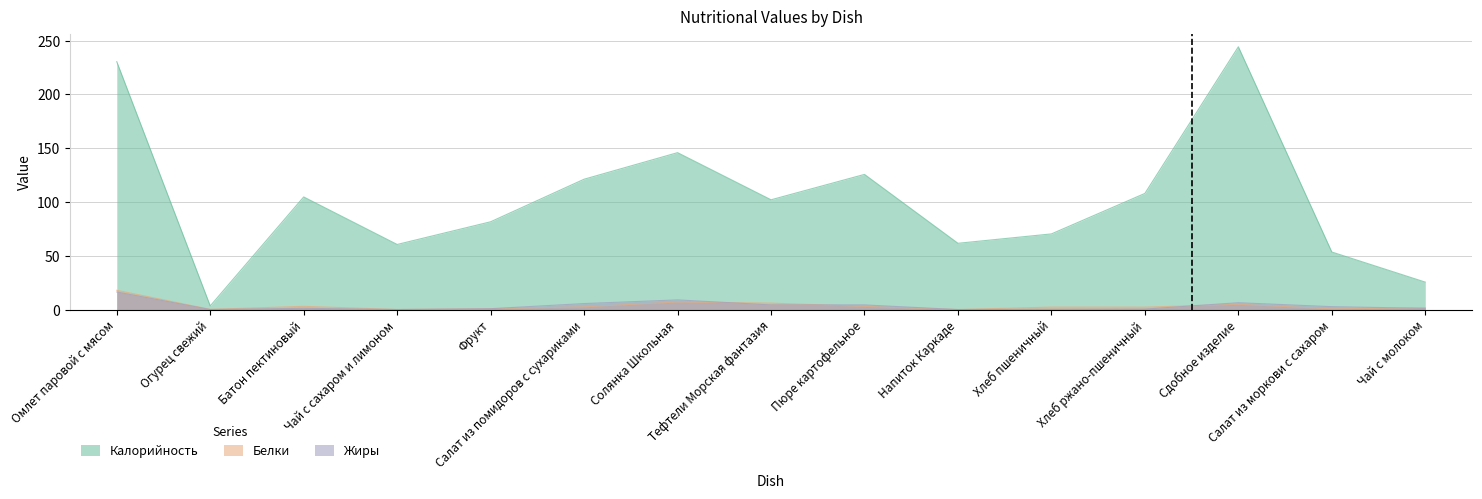

List the labels in order of Жиры value, smallest first.

Напиток Каркаде, Чай с сахаром и лимоном, Огурец свежий, Хлеб пшеничный, Хлеб ржано-пшеничный, Фрукт, Чай с молоком, Батон пектиновый, Салат из моркови с сахаром, Тефтели Морская фантазия, Пюре картофельное, Салат из помидоров с сухариками, Сдобное изделие, Солянка Школьная, Омлет паровой с мясом